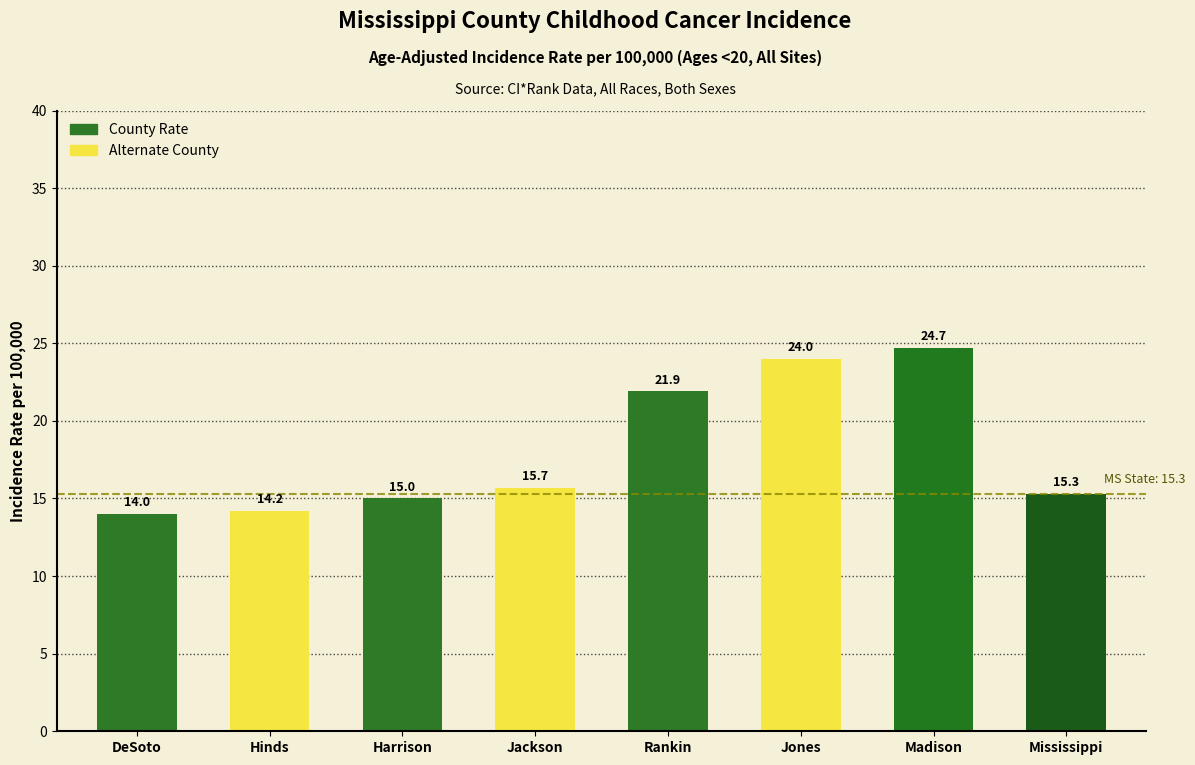

Reading left to right, list all the values displayed in this chart.

DeSoto=14.0	Hinds=14.2	Harrison=15.0	Jackson=15.7	Rankin=21.9	Jones=24.0	Madison=24.7	Mississippi=15.3